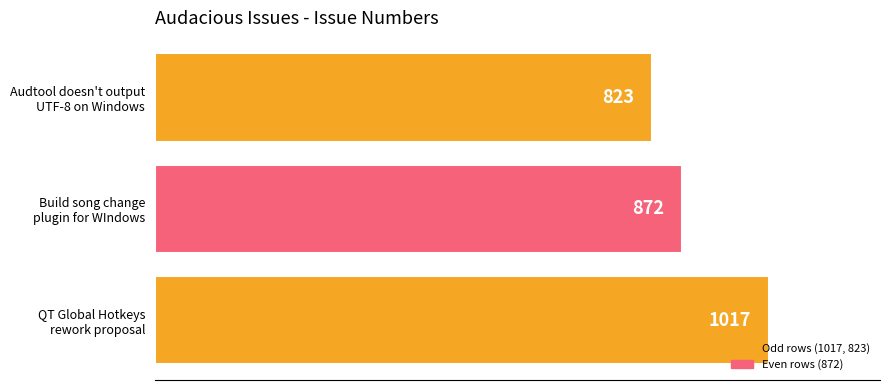

What is the difference between the maximum and second lowest values?

145